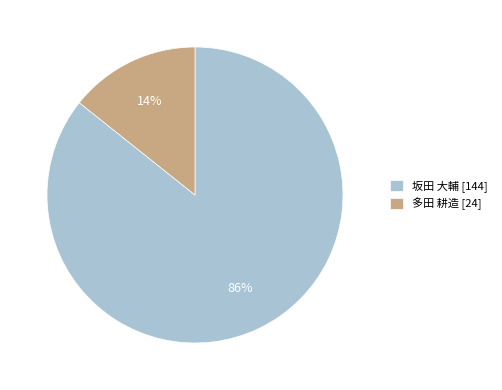

Which has a higher value, 坂田 大輔 [144] or 多田 耕造 [24]?

坂田 大輔 [144]